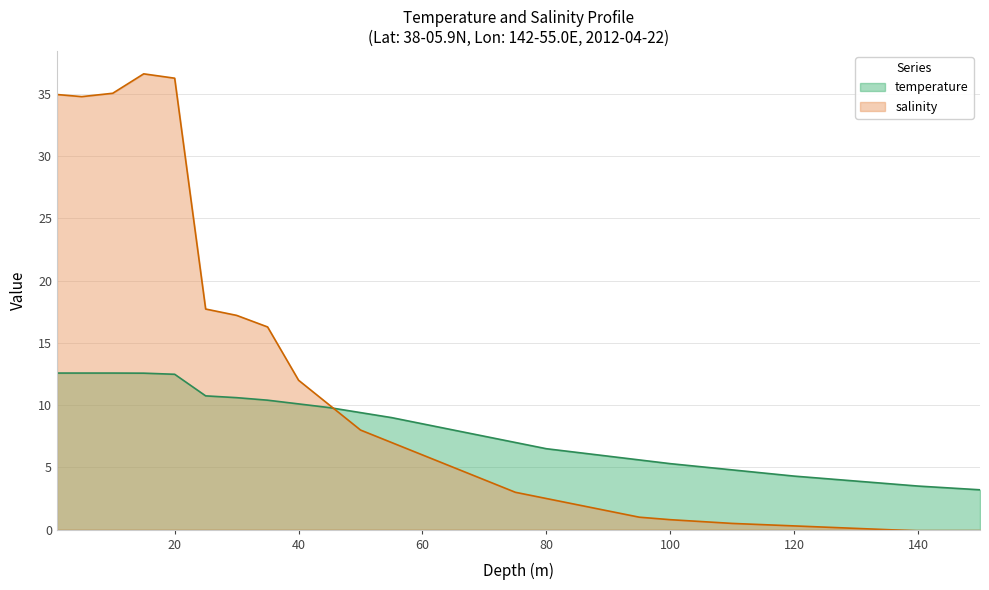

Reading left to right, extract all data points from this chart.

depth: 12.6	12.6	12.6	12.6	12.5	10.7	10.6	10.4	10.1	9.8	9.4	9.0	8.5	8.0	7.5	7.0	6.5	6.2	5.9	5.6	5.3	4.8	4.3	3.9	3.5	3.2
salinity: 34.9	34.8	35.0	36.6	36.3	17.7	17.2	16.3	12.0	10.0	8.0	7.0	6.0	5.0	4.0	3.0	2.5	2.0	1.5	1.0	0.8	0.5	0.3	0.1	-0.1	-0.2